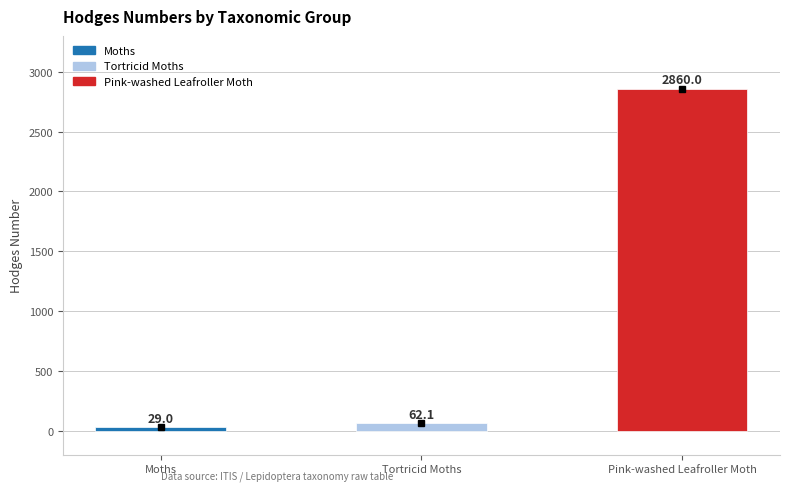

What is the label of the 1st bar from the left?

Moths